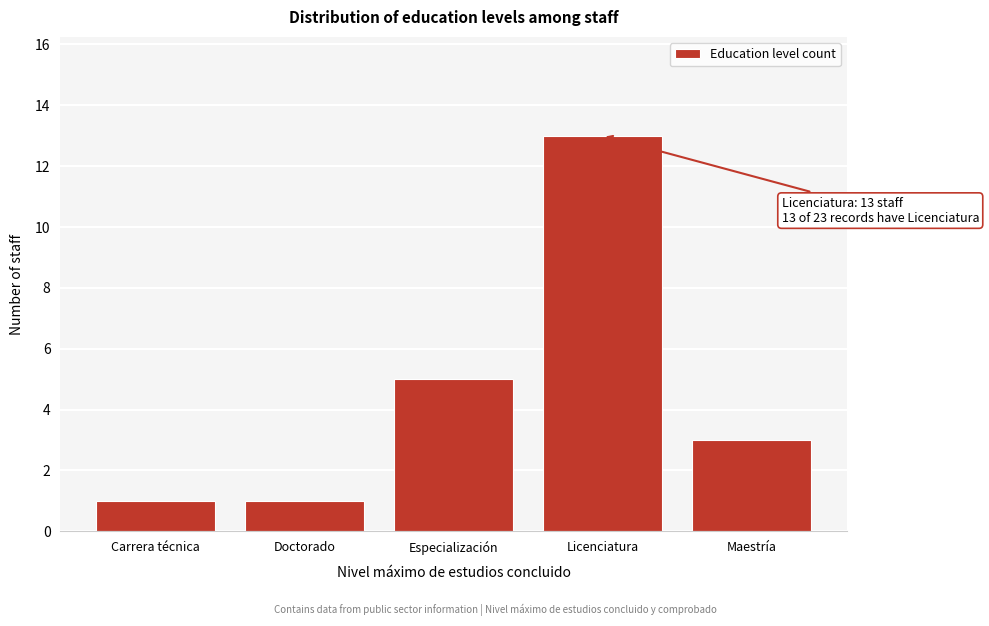

Reading left to right, extract all data points from this chart.

1	1	5	13	3